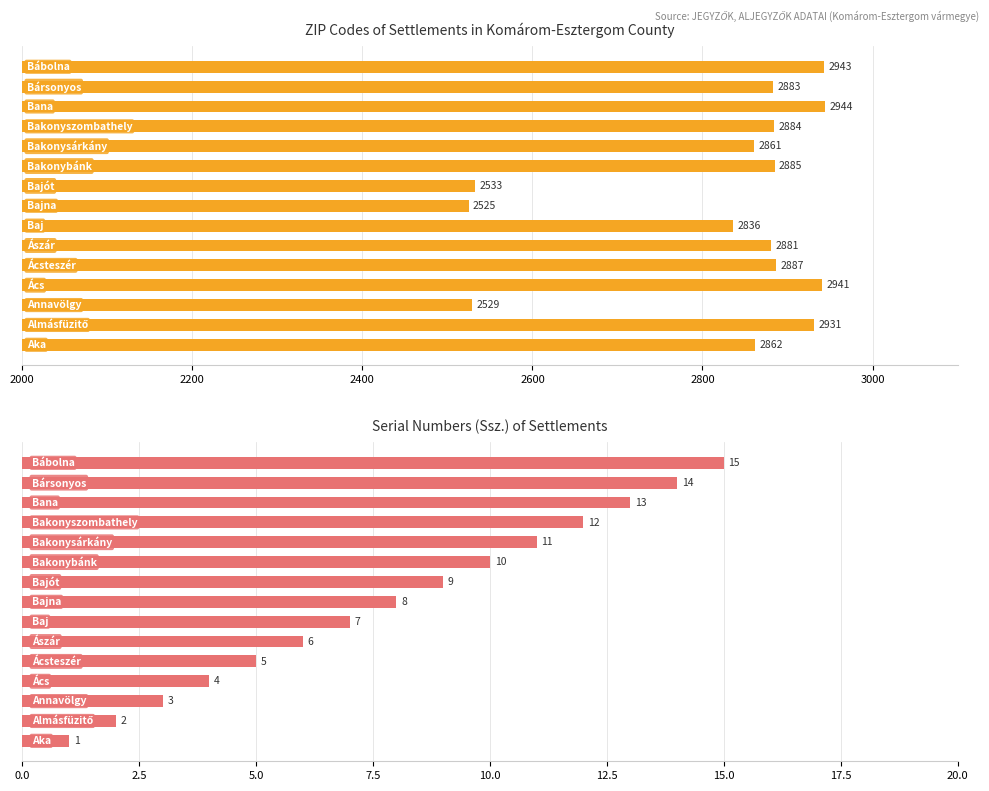

How many distinct data groups are displayed?

2